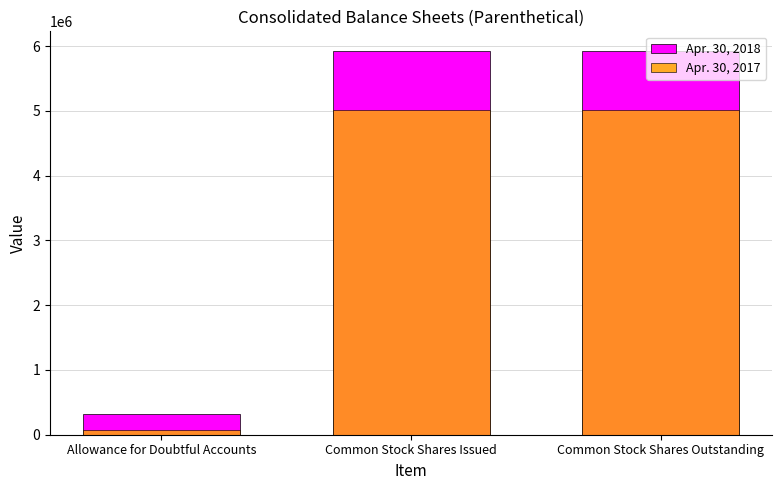

What are all the series names shown in the legend?

Apr. 30, 2018, Apr. 30, 2017